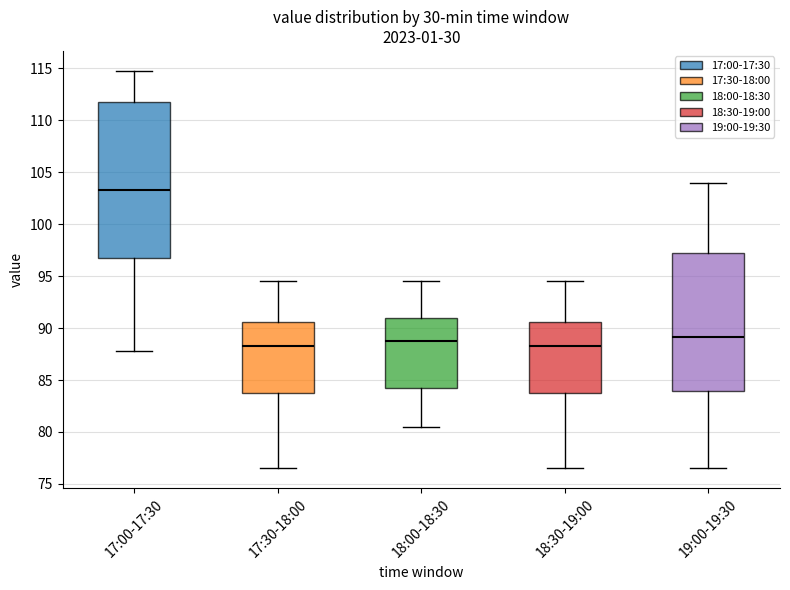

Which box's median line is the highest?

17:00-17:30